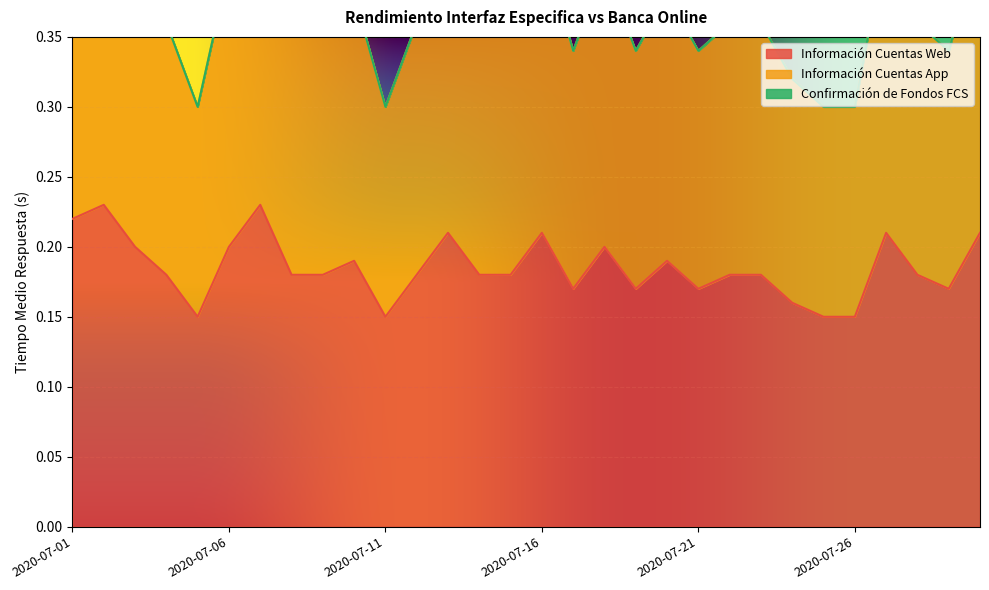

What is the minimum value for Información Cuentas Web?

0.1